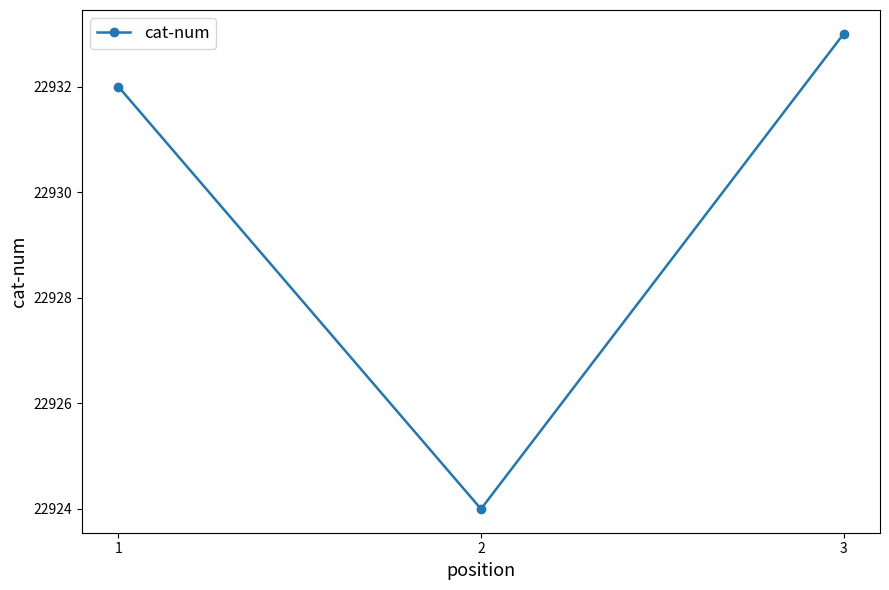

At which category does the chart reach its peak across all series?

3